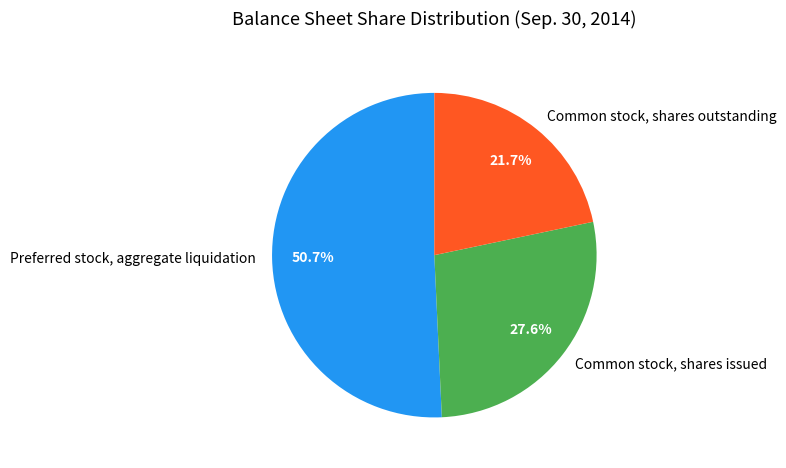

To the nearest percent, what portion does Common stock, shares issued represent?

28%